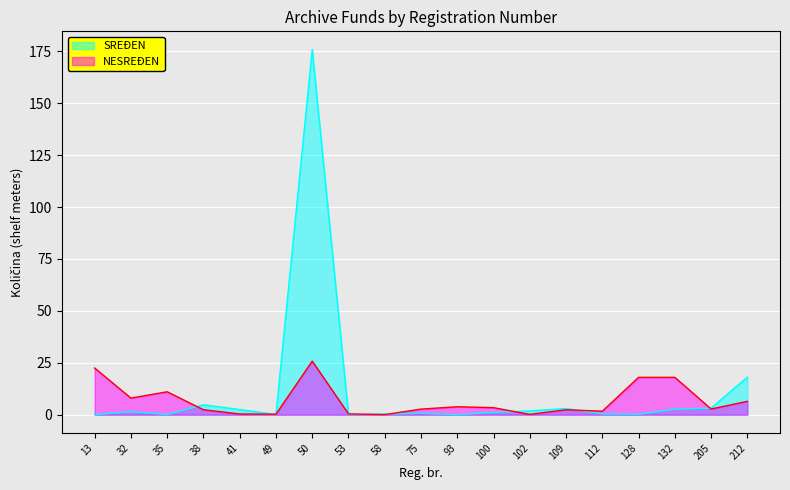

What is the sum of the SREĐEN values at 93 and 128?

0.3